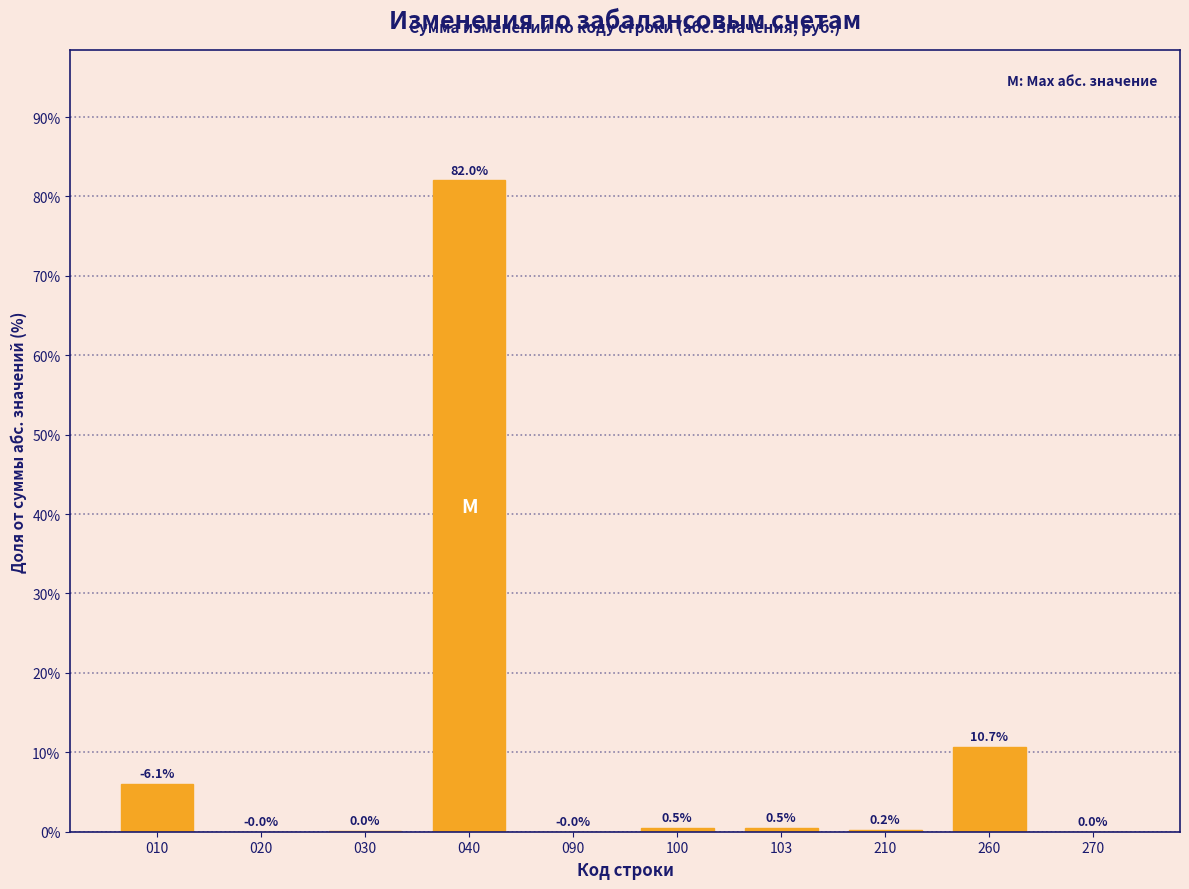

What is the sum of the values at 260 and 040?

92.7